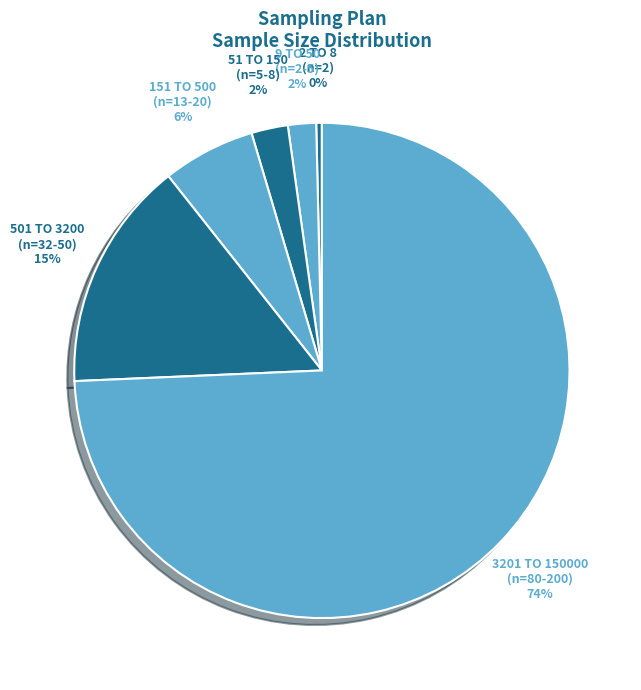

What is the largest slice in the pie chart?

3201 TO 150000 (n=80-200)